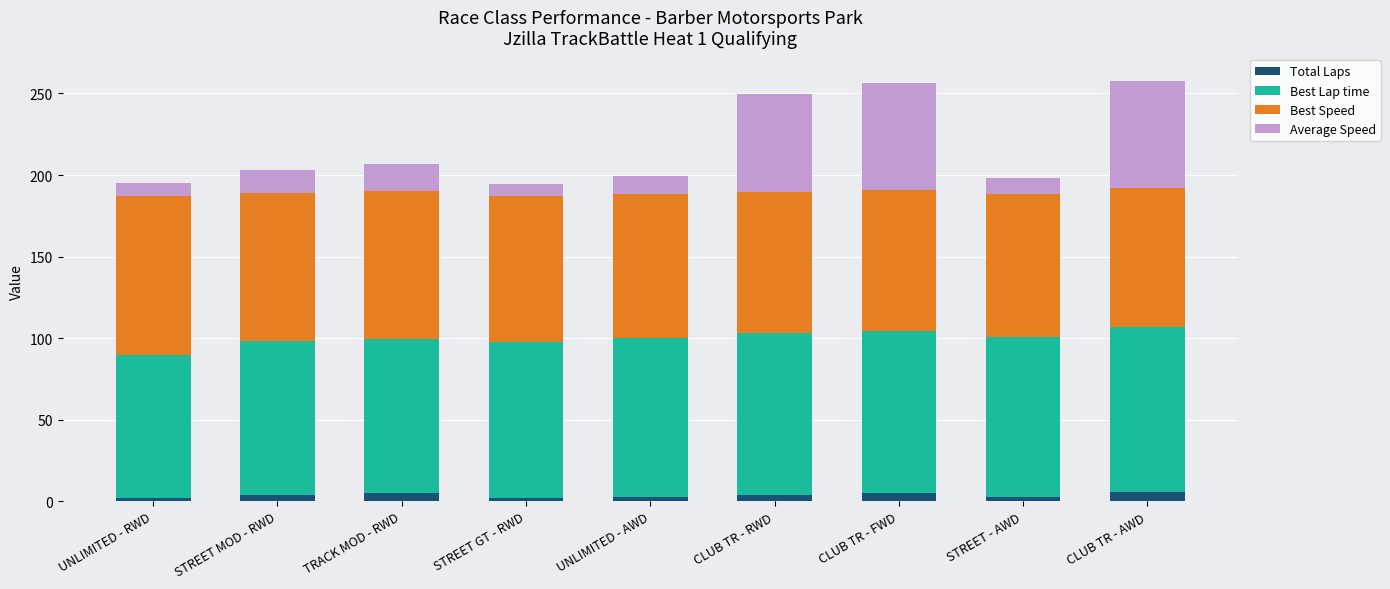

What is the maximum value for Total Laps?

6.0